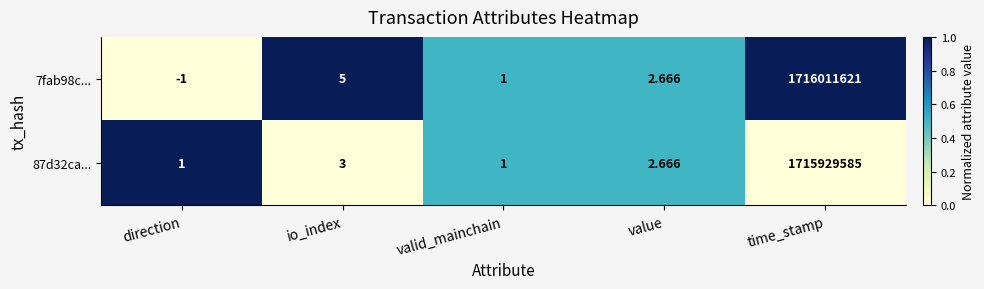

How many values in 7fab98c... are below zero?

1